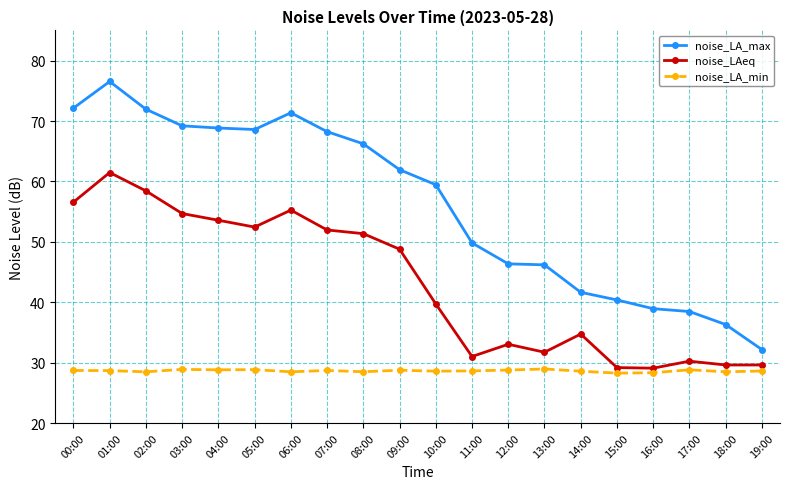

At which label does noise_LAeq first exceed 48?

00:00